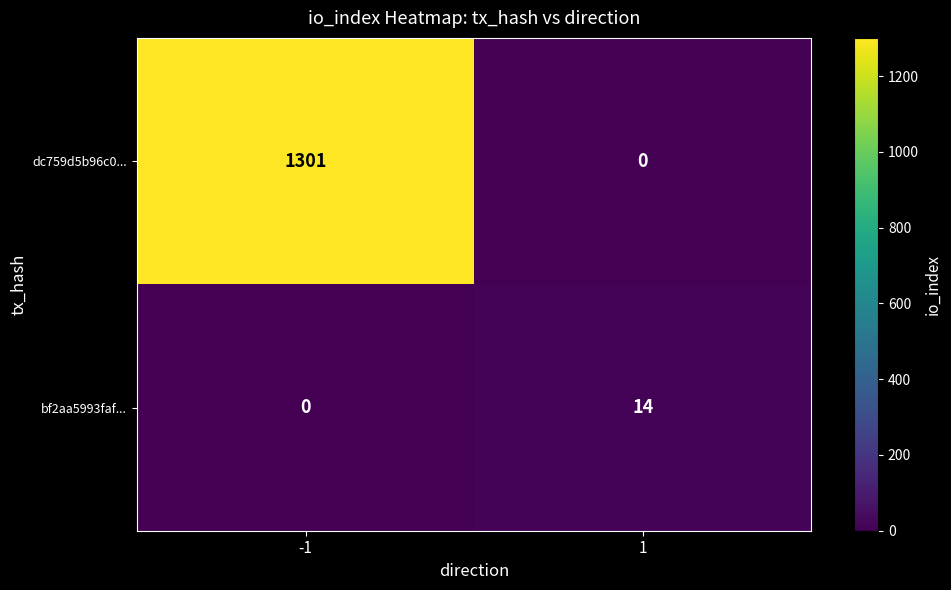

What is the greatest value displayed?

1301